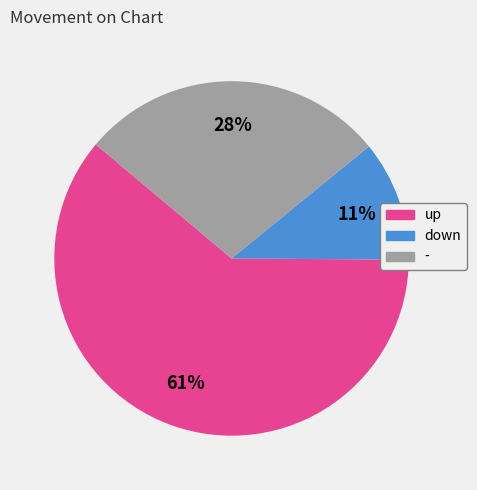

What percentage is the up slice, to the nearest percent?

61%